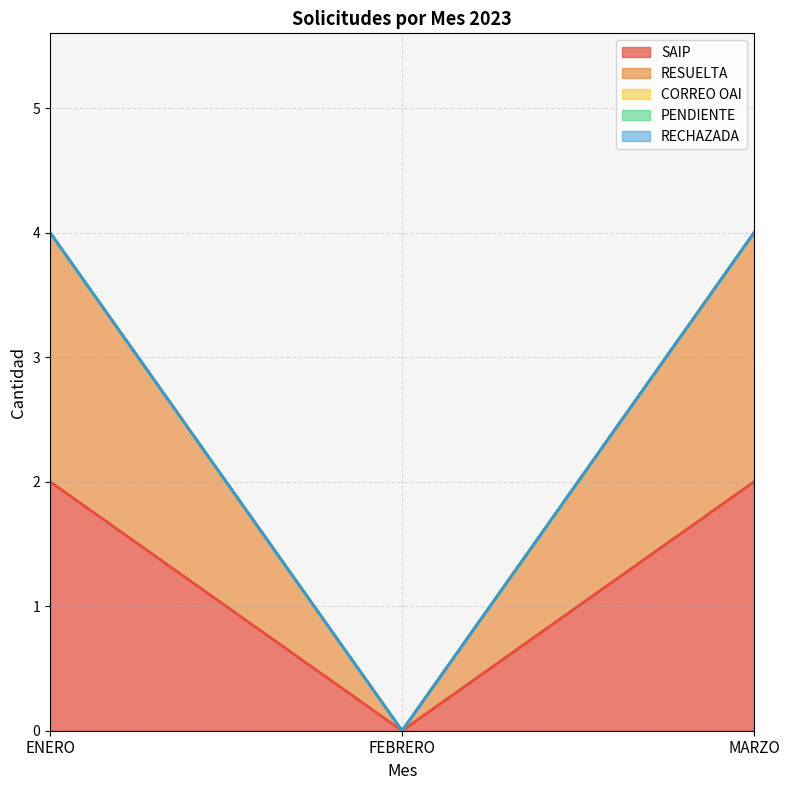

Reading left to right, transcribe all the data shown in this chart.

SAIP: ENERO=2	FEBRERO=0	MARZO=2
RESUELTA: ENERO=2	FEBRERO=0	MARZO=2
CORREO OAI: ENERO=0	FEBRERO=0	MARZO=0
PENDIENTE: ENERO=0	FEBRERO=0	MARZO=0
RECHAZADA: ENERO=0	FEBRERO=0	MARZO=0